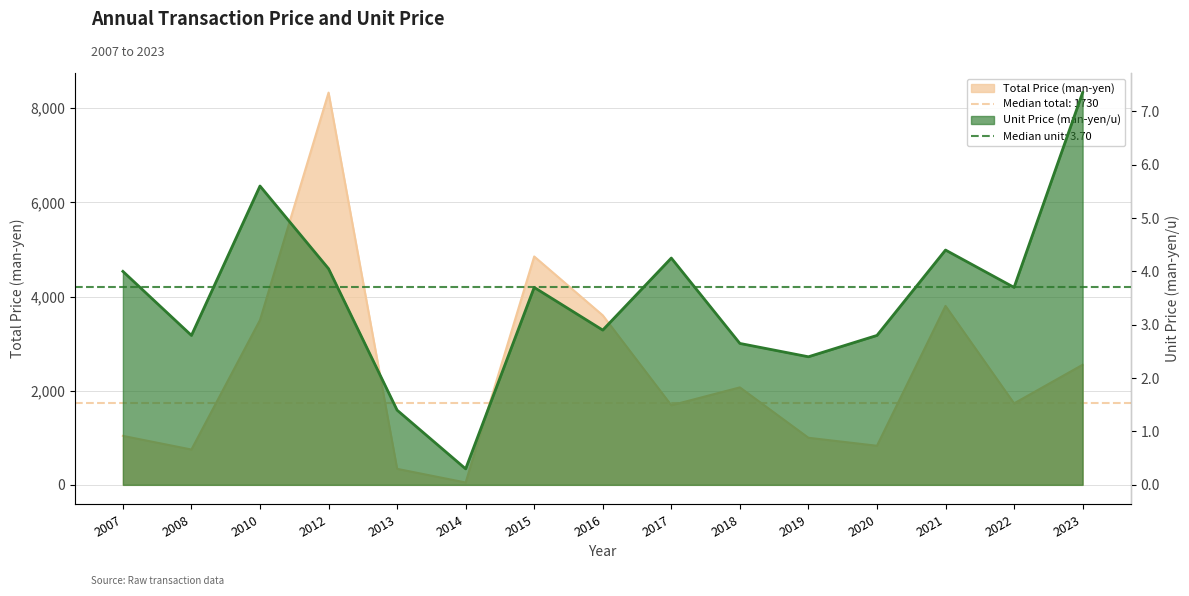

Is it true that Total Price (man-yen) equals 830.0 at 2020?

True